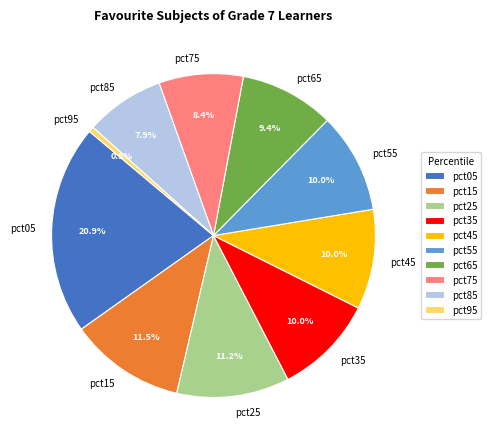

Count the number of slices in the pie.

10